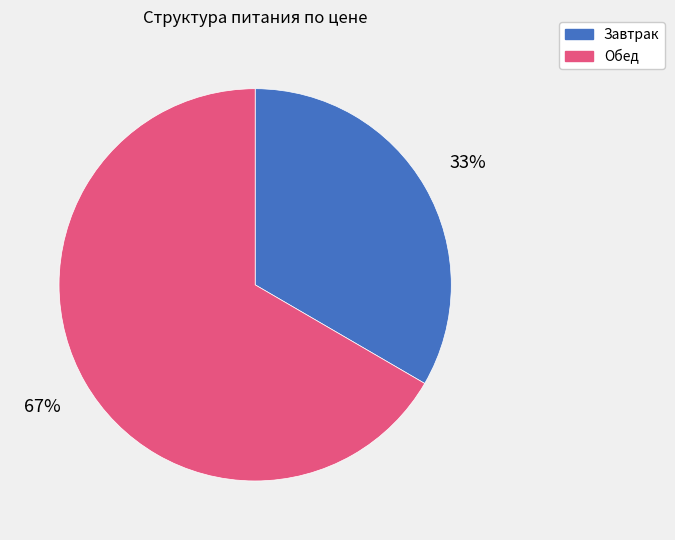

To the nearest percent, what is the average slice percentage?

50%